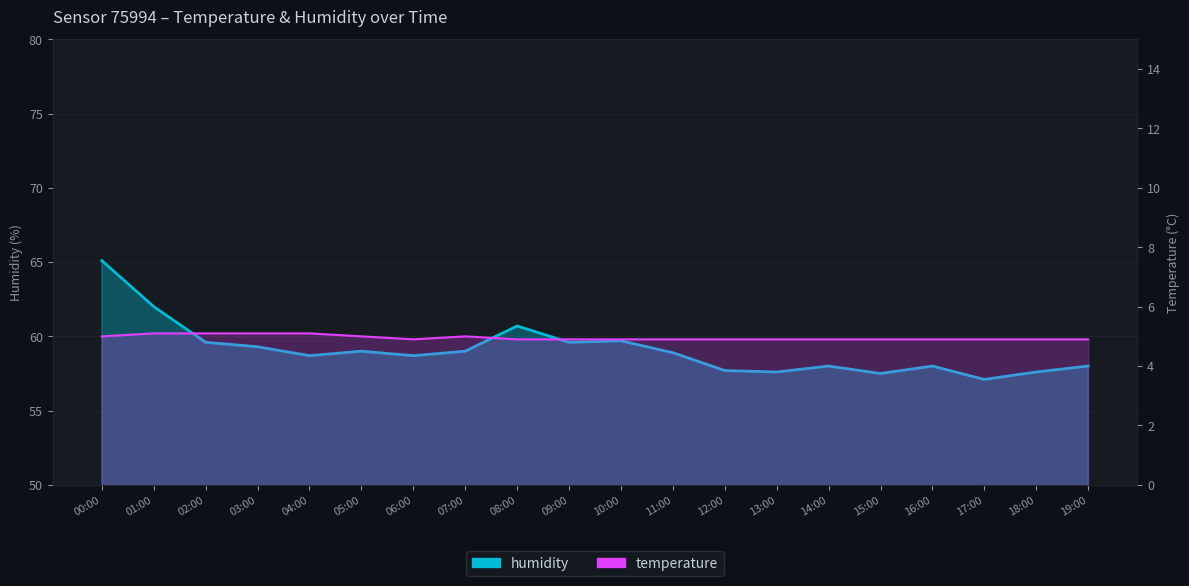

Which series has the largest total across all categories?

humidity